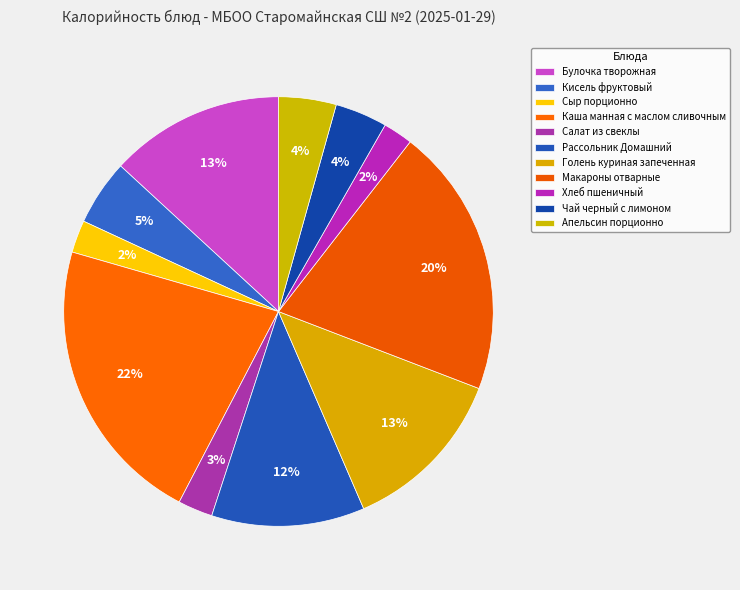

How many slices are in this pie chart?

11